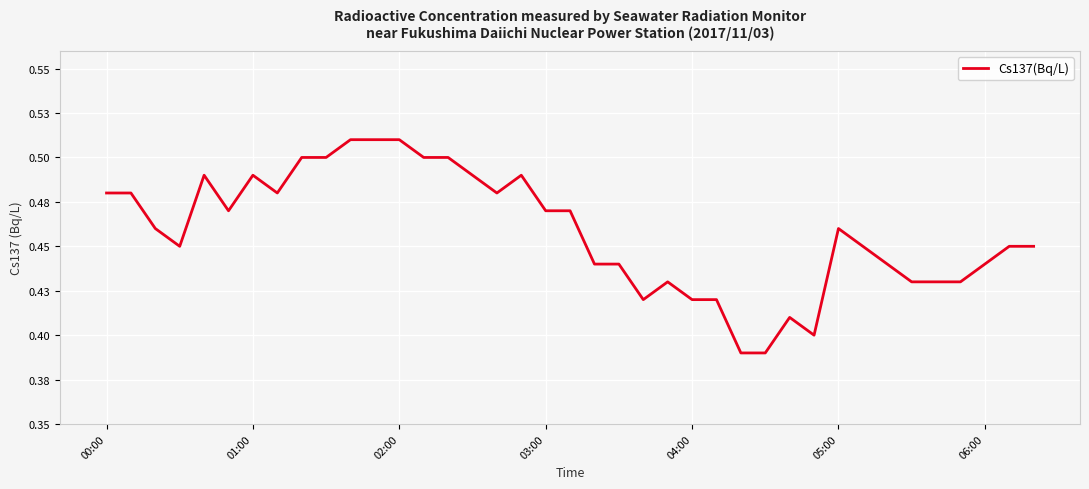

Does the chart display data point markers on the line(s)?

No